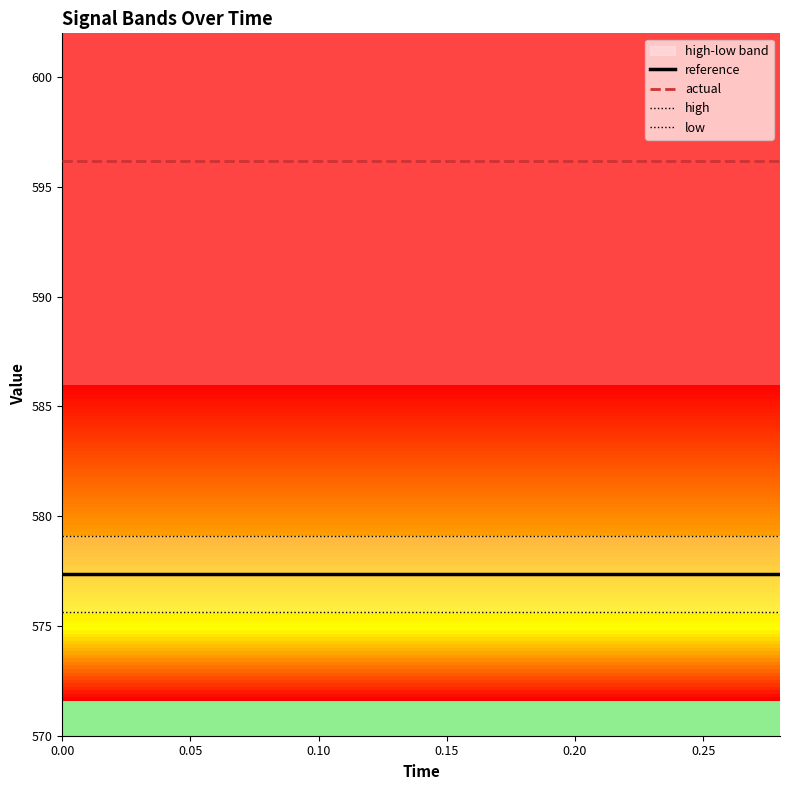

What is the highest value of the reference series?

577.4